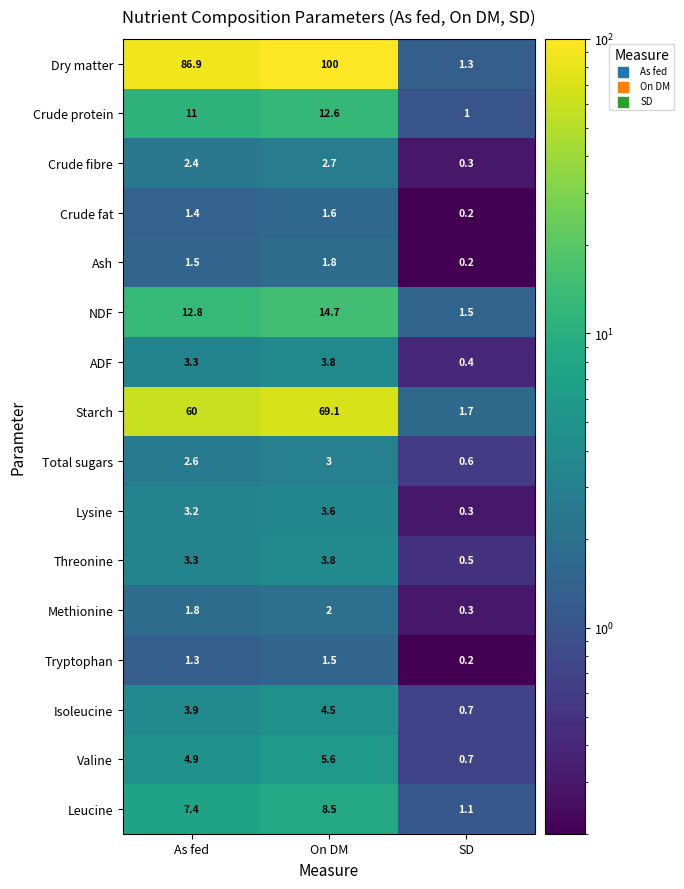

At which label is Ash closest to 1?

As fed